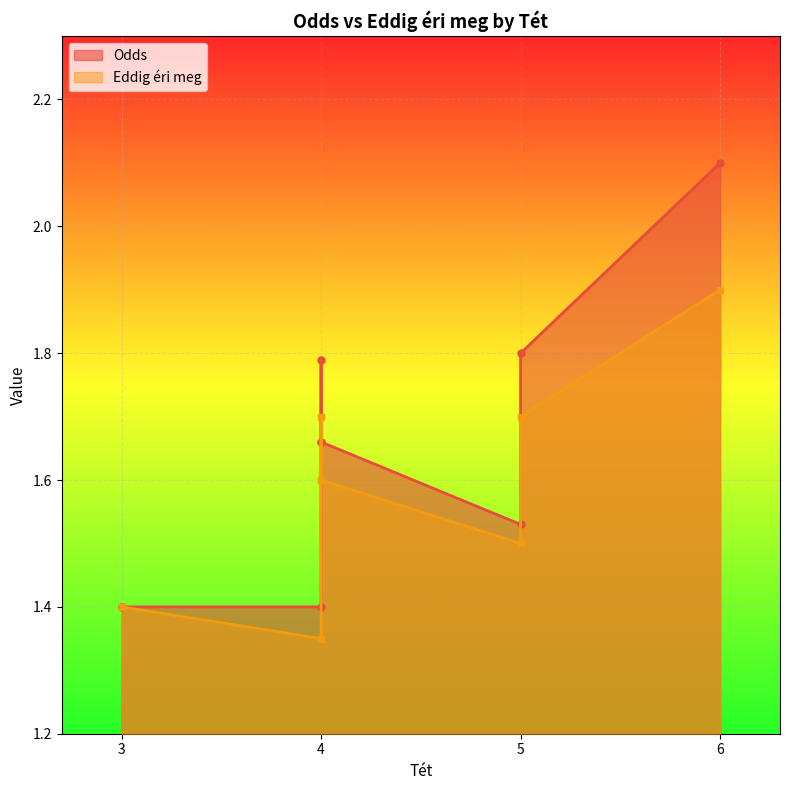

True or false: Eddig éri meg has more than 2 interior local peaks.

False